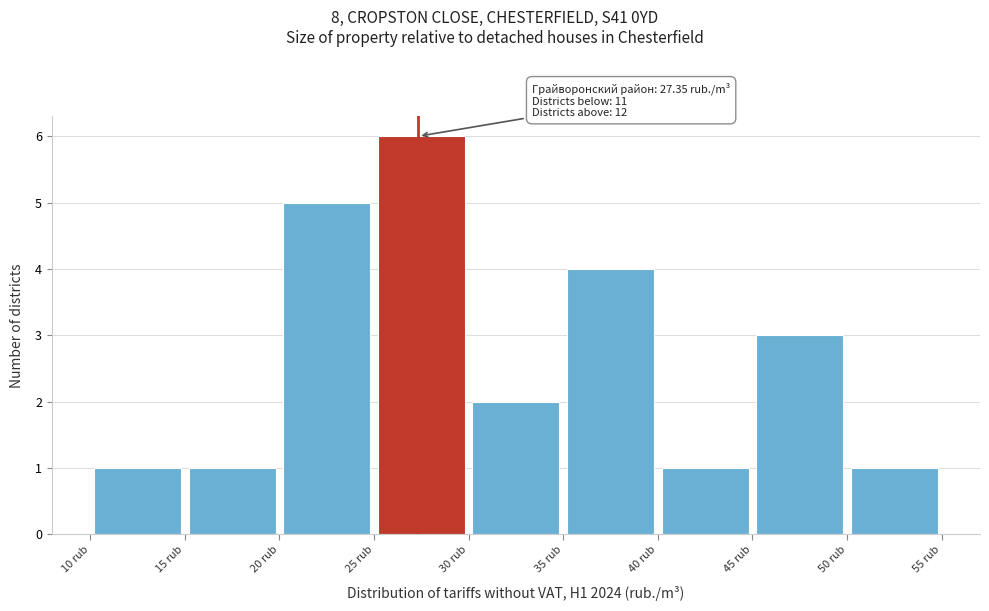

Over which range of the x-axis is the bar tallest?

25 to 30